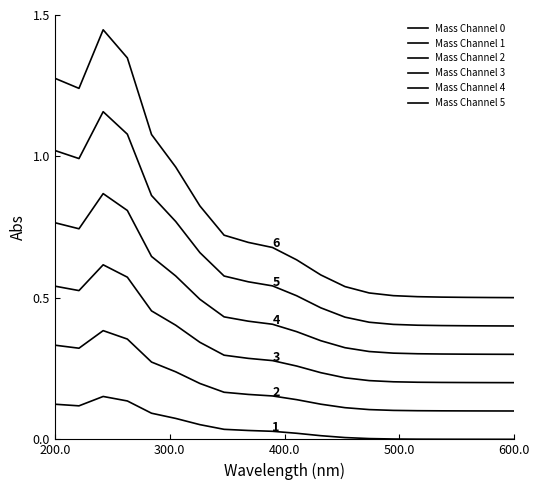

How many lines are shown in the chart?

6